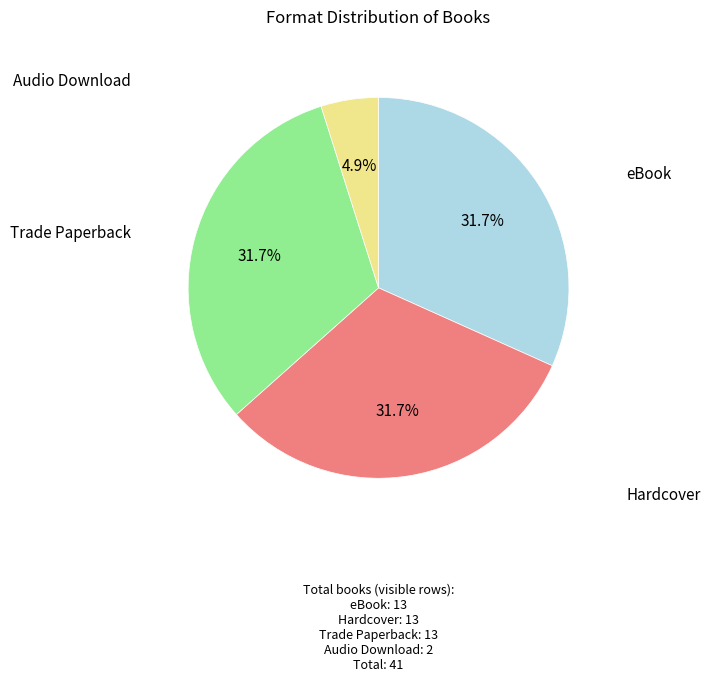

Which slice is the largest?

eBook